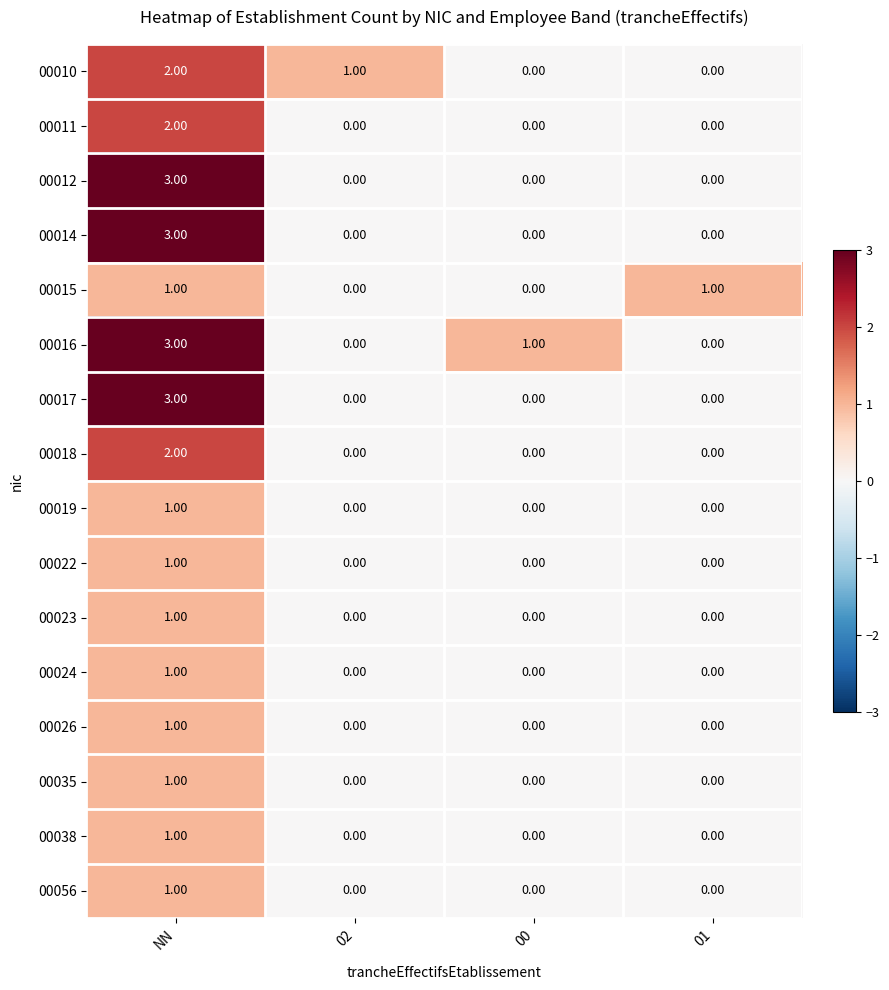

At which category is the sum across all series the highest?

NN